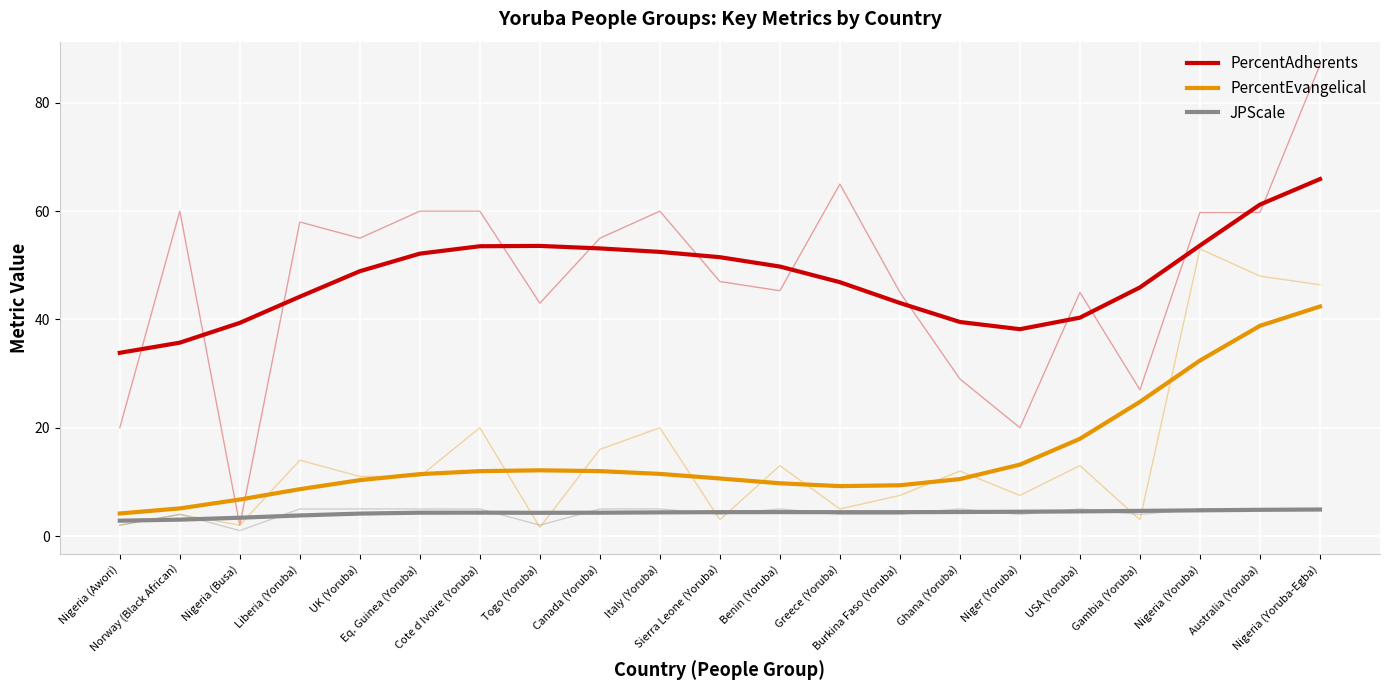

What is the lowest value of the JPScale series?

2.8